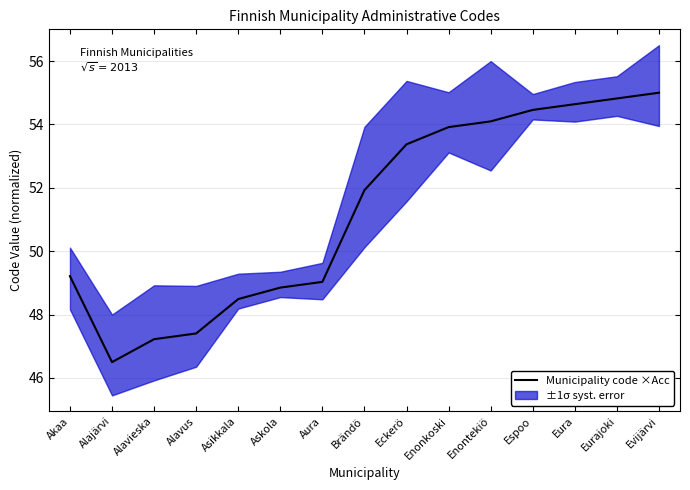

How many data points are less than 51?

7